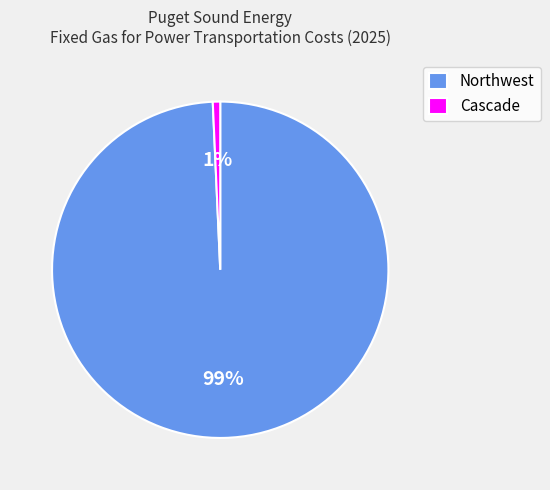

Rank the categories by value from highest to lowest.

Northwest, Cascade